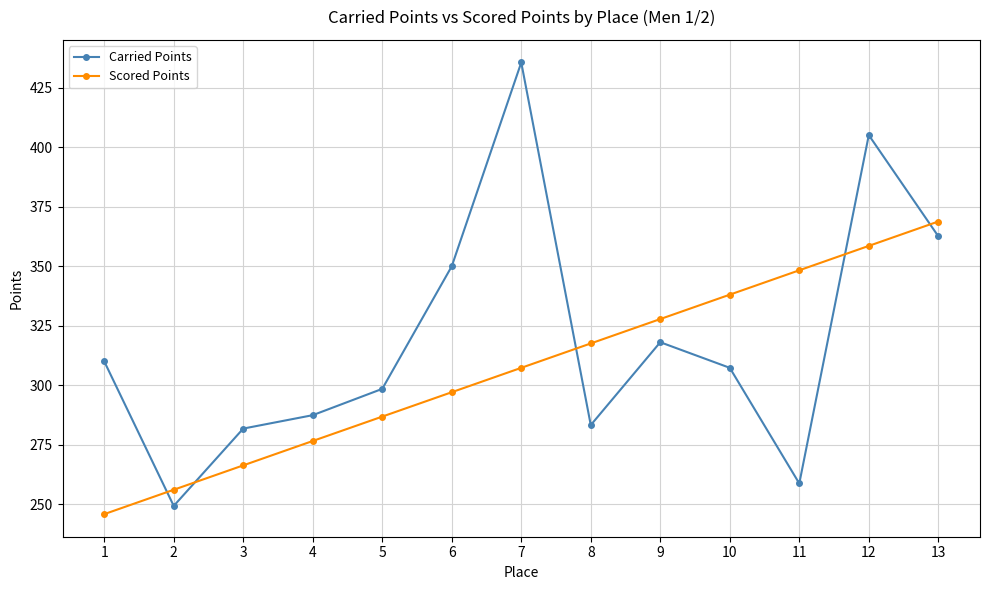

Between which two adjacent categories do Scored Points and Carried Points first intersect?

1 and 2